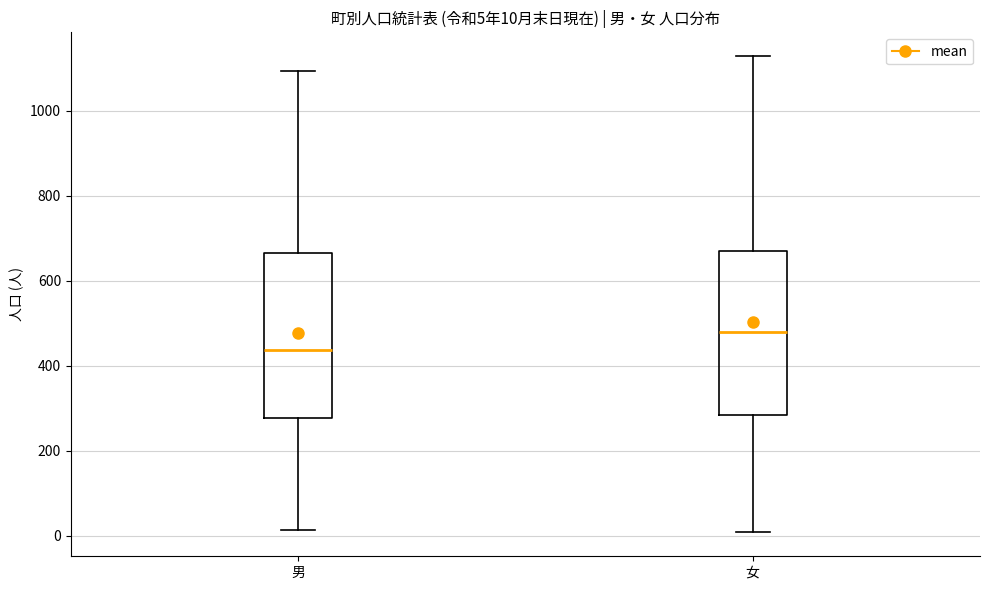

Which box has the lowest median line?

男